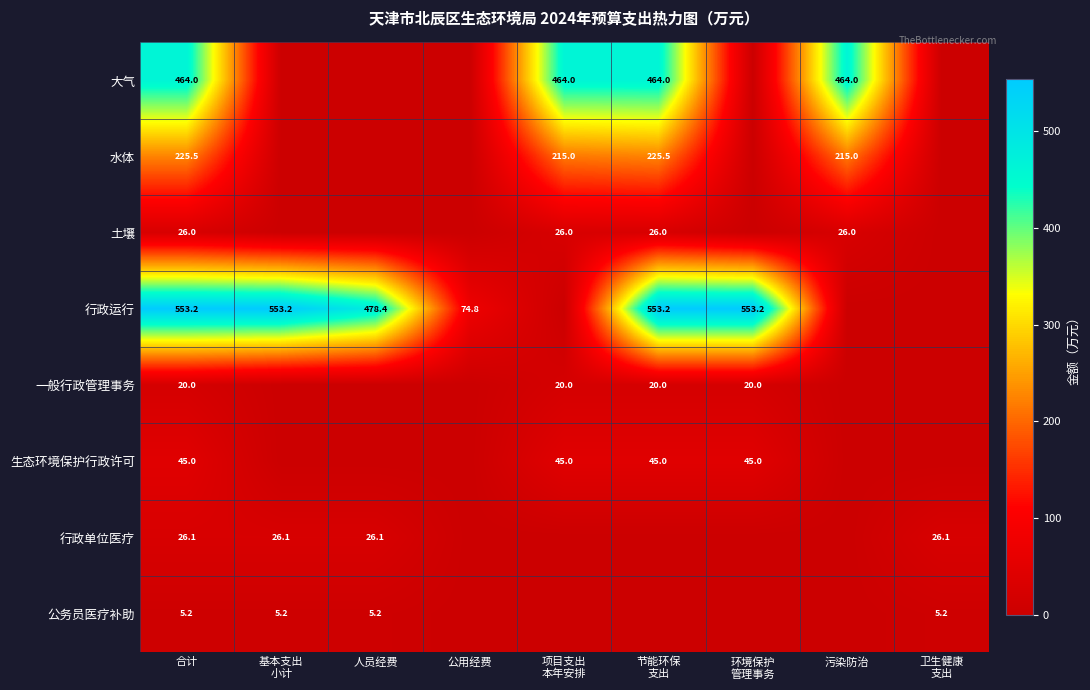

Is it true that 公务员医疗补助 equals 5.2 at 合计?

True